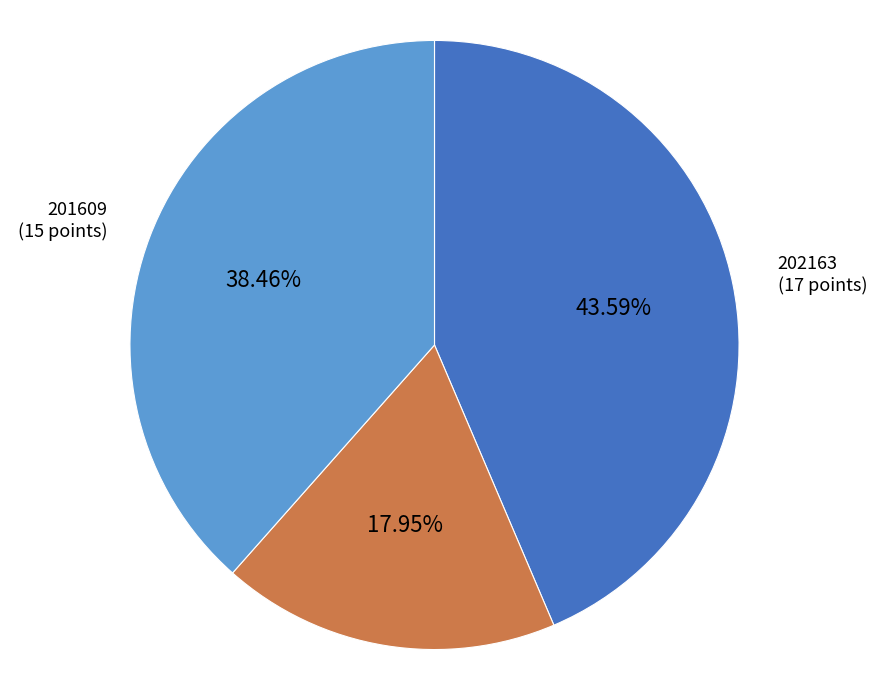

Approximately how many times larger is the value at 201609 compared to 201518?

2.1